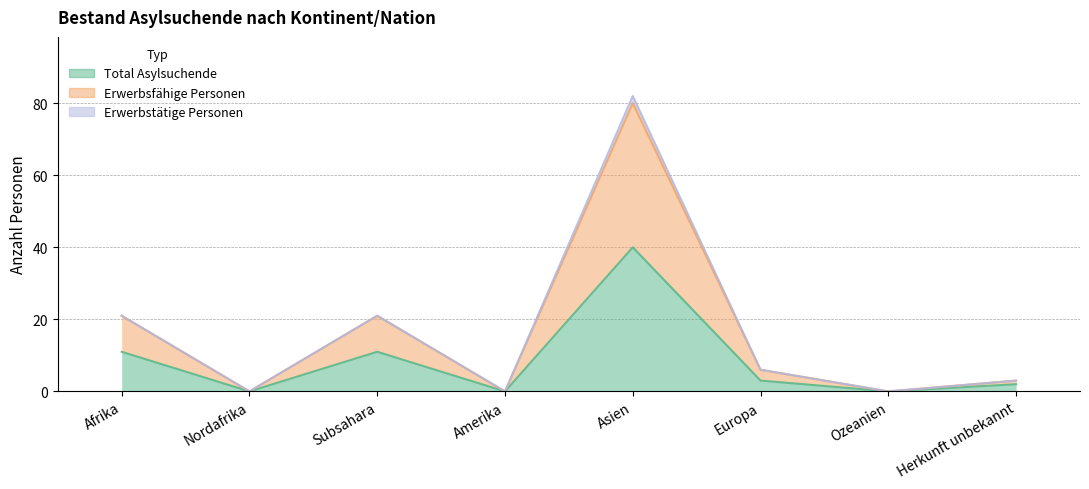

How many interior local valleys does the Total Asylsuchende series have?

3